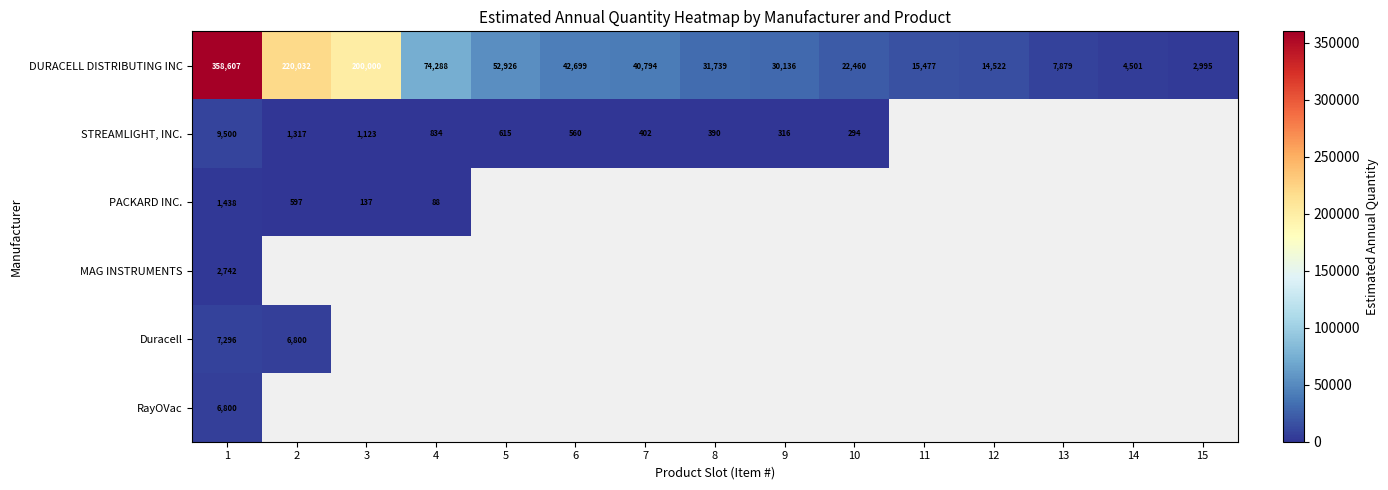

Which has a higher value, 15 or 3?

3